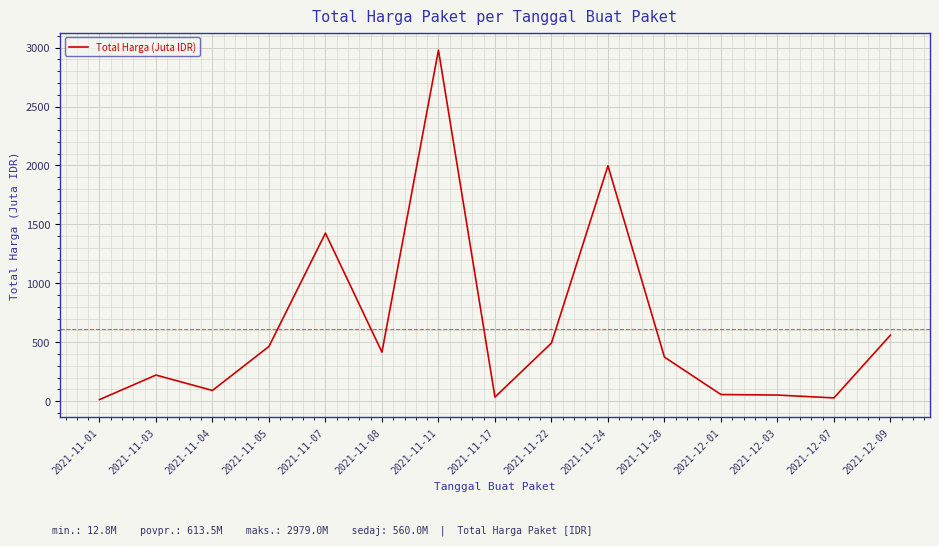

Read the value at 2021-11-24.

1997.5